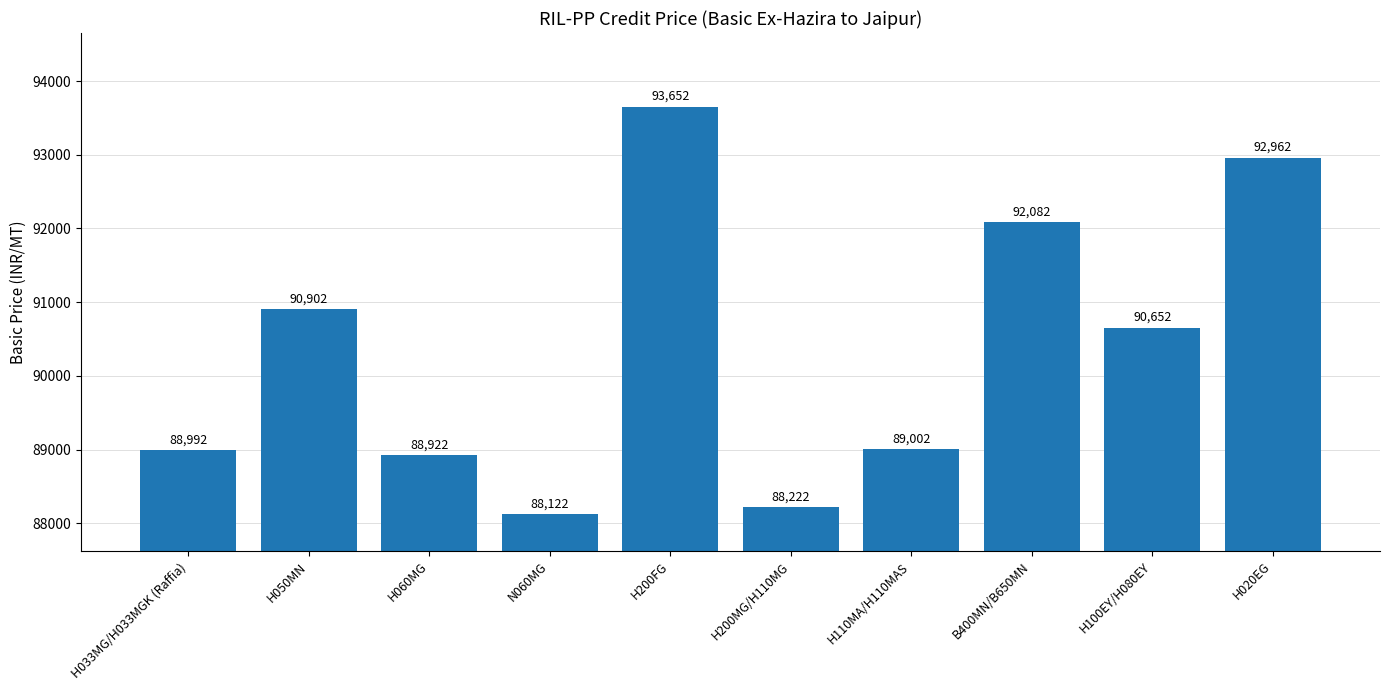

The value at H110MA/H110MAS is 89002. True or false?

True